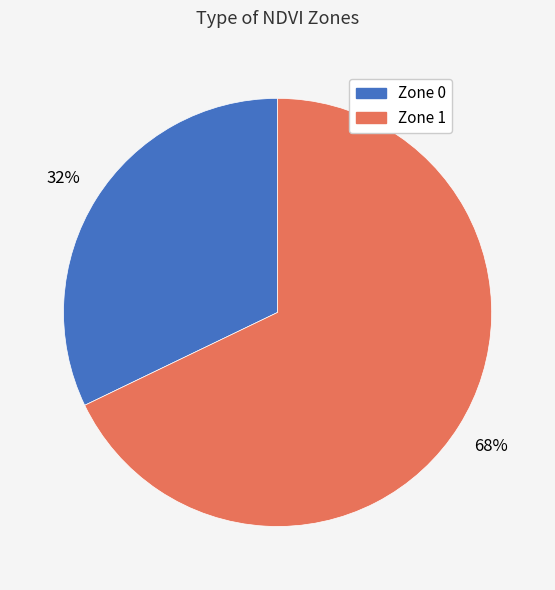

To the nearest percent, what is the combined percentage of Zone 1 and Zone 0?

100%